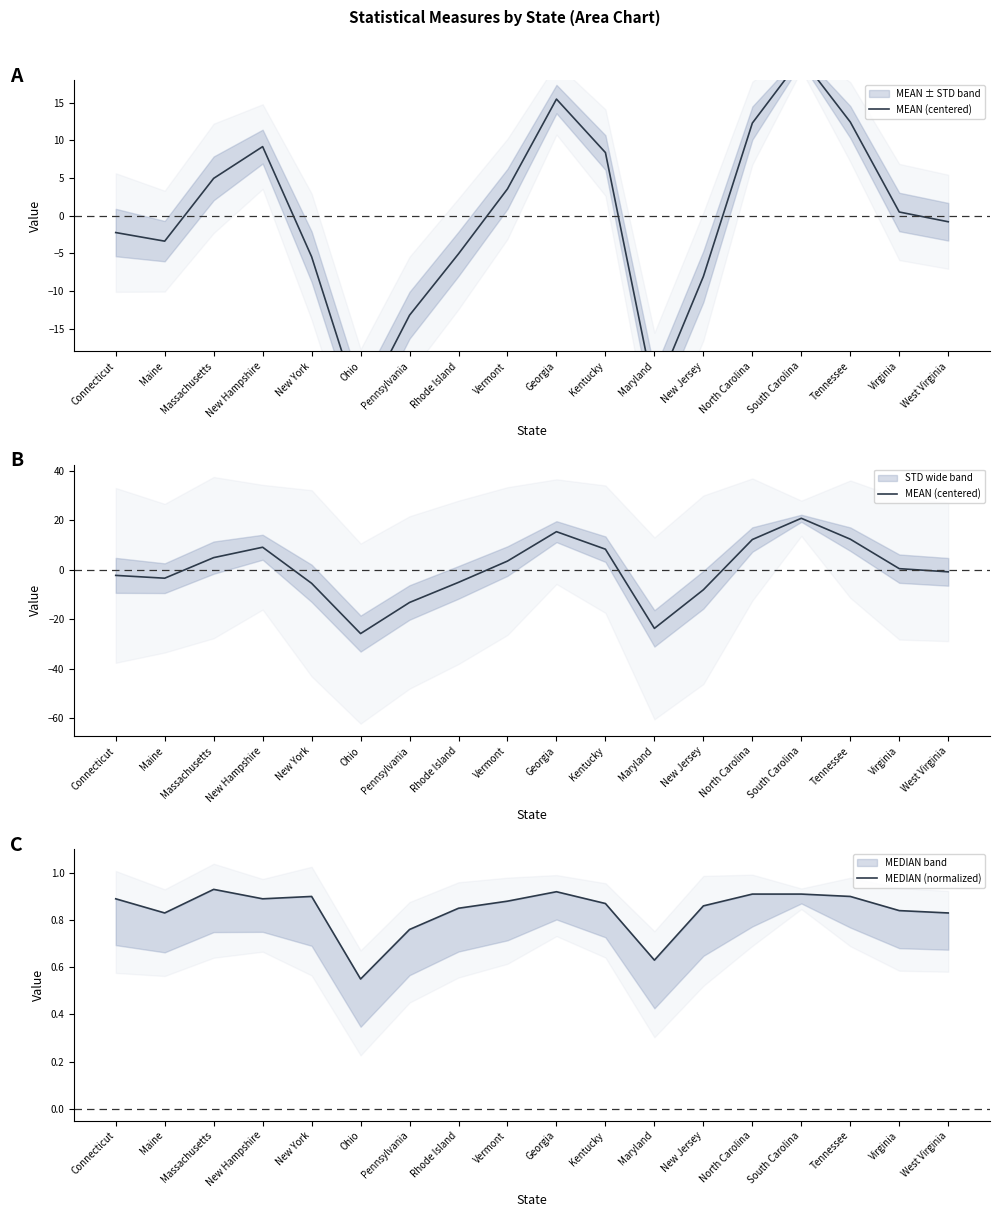

Rank the series at New Jersey from lowest to highest value.

MEAN (centered), MEDIAN (normalized)